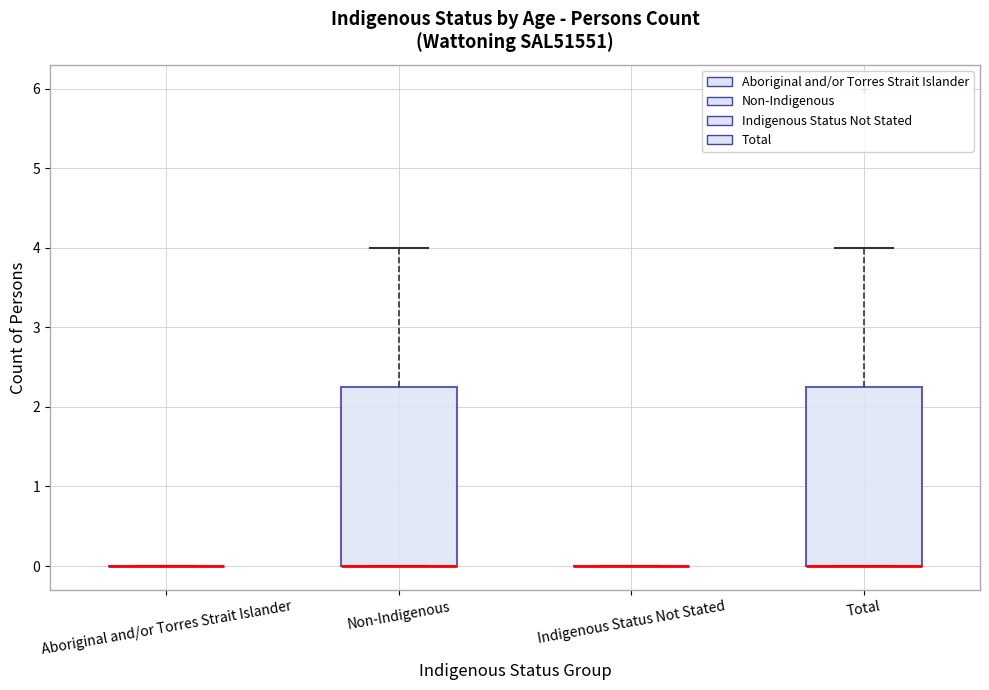

Reading left to right, read every box against the y-axis: the position of its median line, the range the box covers, and the ends of its whiskers. The values are not printed on the chart, so give them approximately, as read against the axis.

Aboriginal and/or Torres Strait Islander: box collapsed to a line at 0.0, whiskers 0.0 to 0.0
Non-Indigenous: median 0.0 (drawn on the box's lower edge), box 0.0 to 2.3, whiskers 0.0 to 4.0
Indigenous Status Not Stated: box collapsed to a line at 0.0, whiskers 0.0 to 0.0
Total: median 0.0 (drawn on the box's lower edge), box 0.0 to 2.3, whiskers 0.0 to 4.0